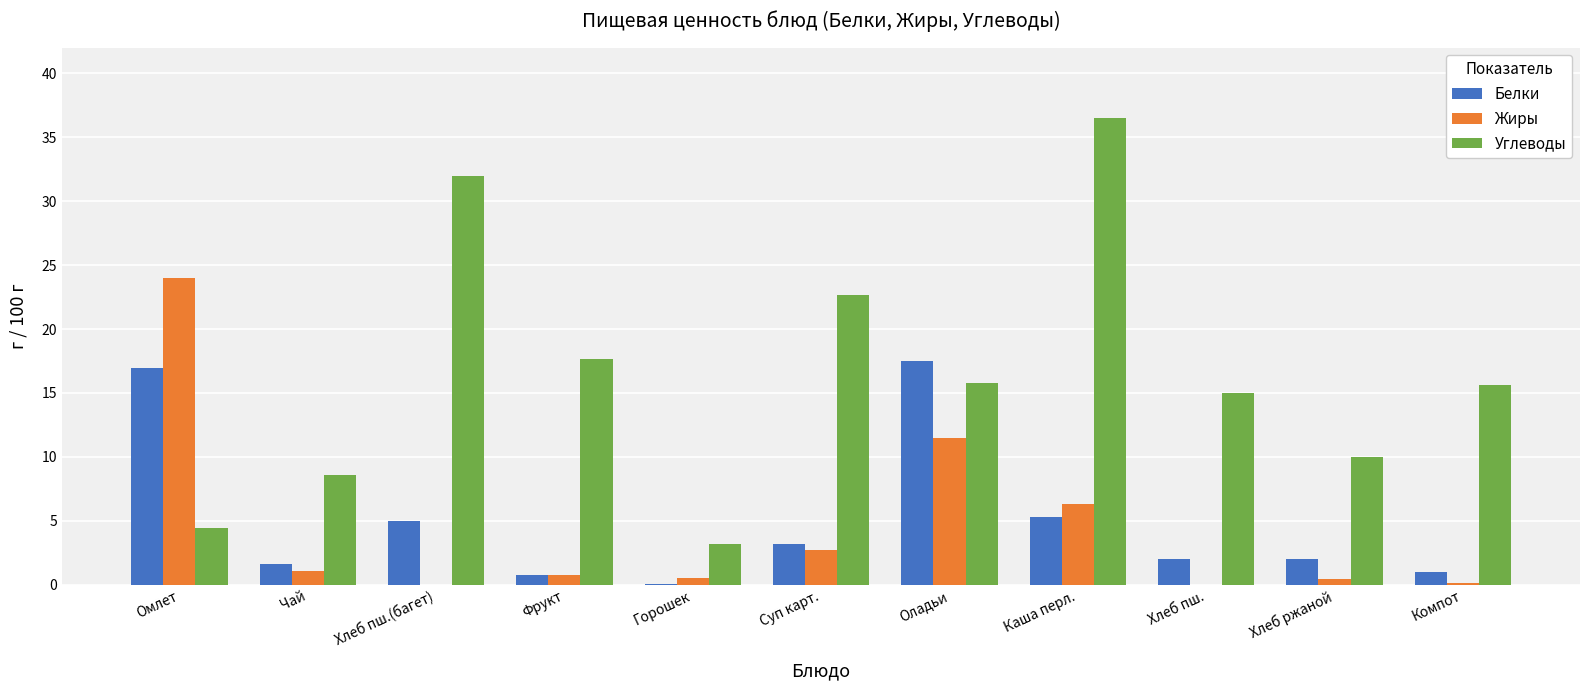

At which label does Жиры reach its peak?

Омлет